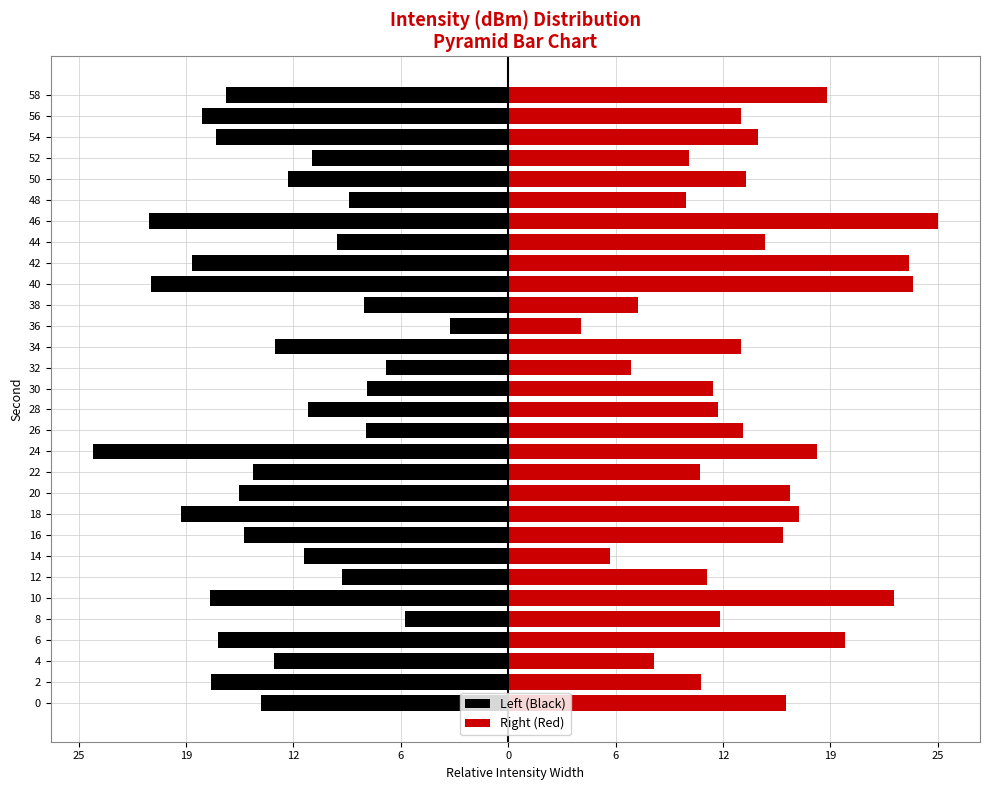

What is the difference between the maximum and minimum values in the Right (Red) series?

21.4